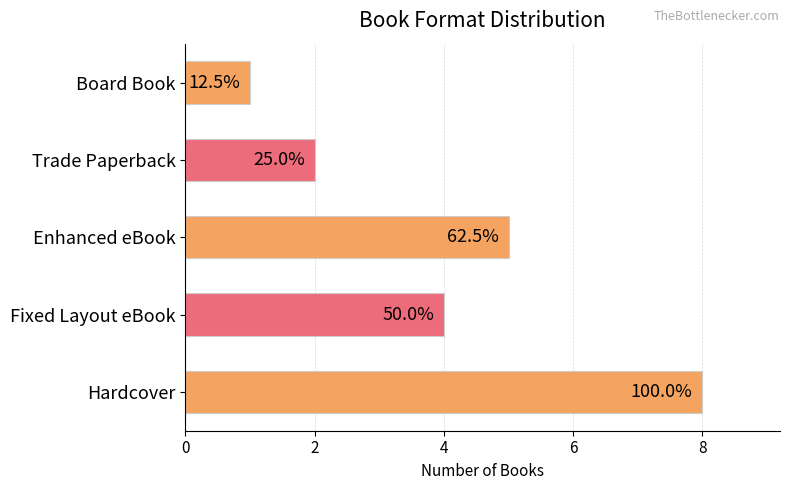

Does the chart contain any negative values?

No